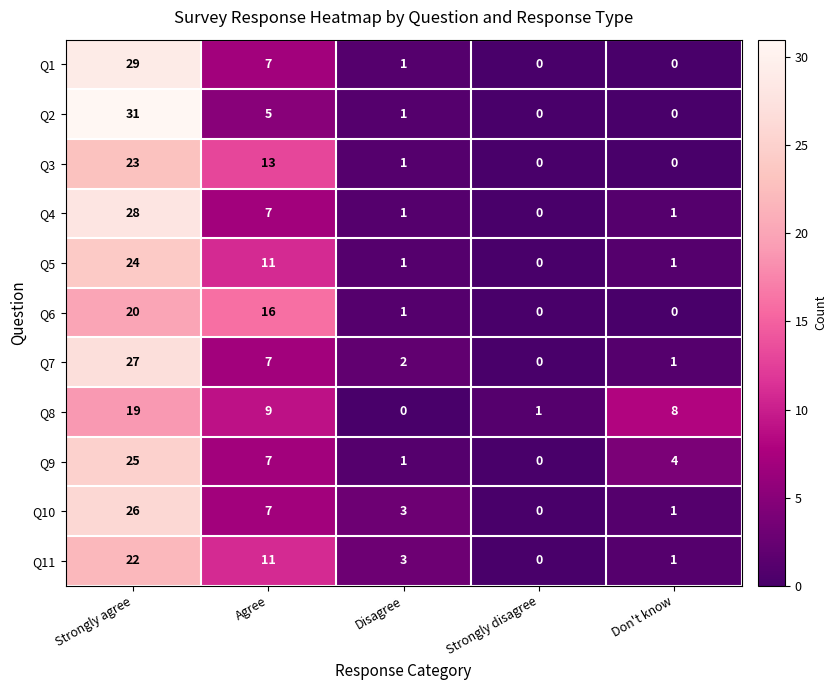

What is the difference between the second highest and second lowest values in the Q7 series?

6